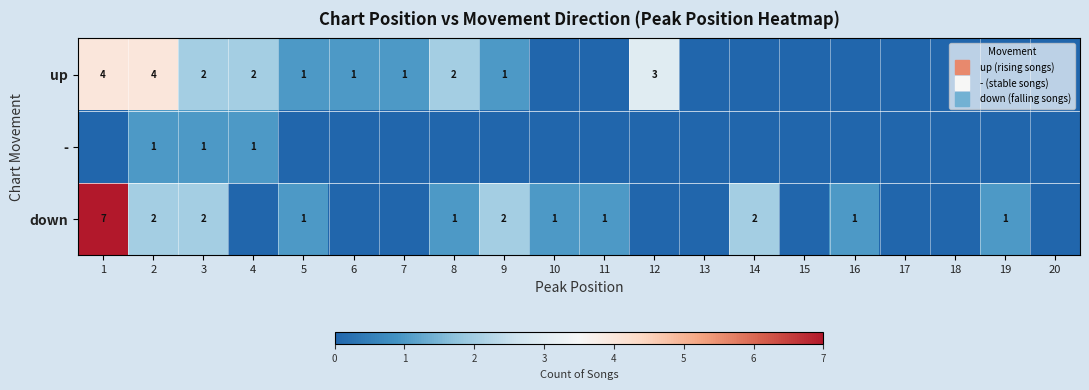

List the series in order of their peak value, highest first.

down, up, -